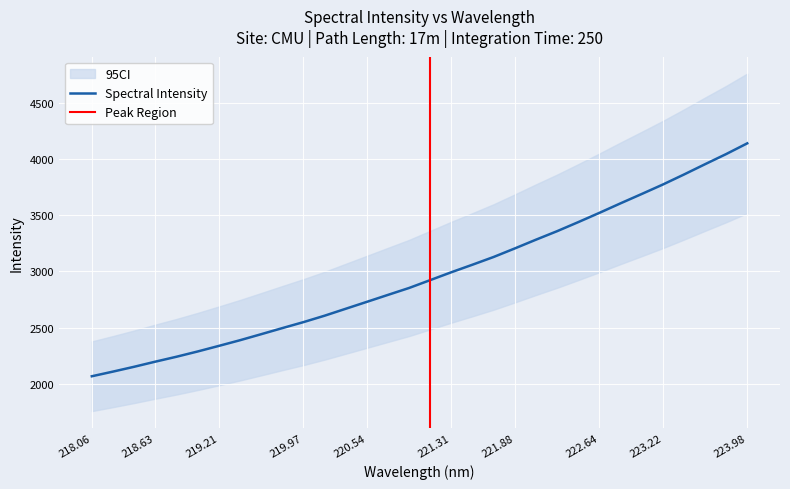

How many values exceed 2922?

16